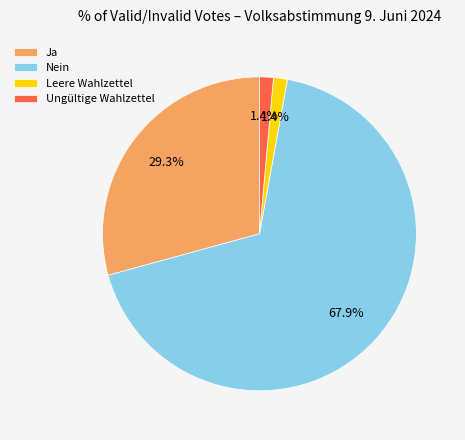

To the nearest percent, what percentage of the pie is Nein?

68%